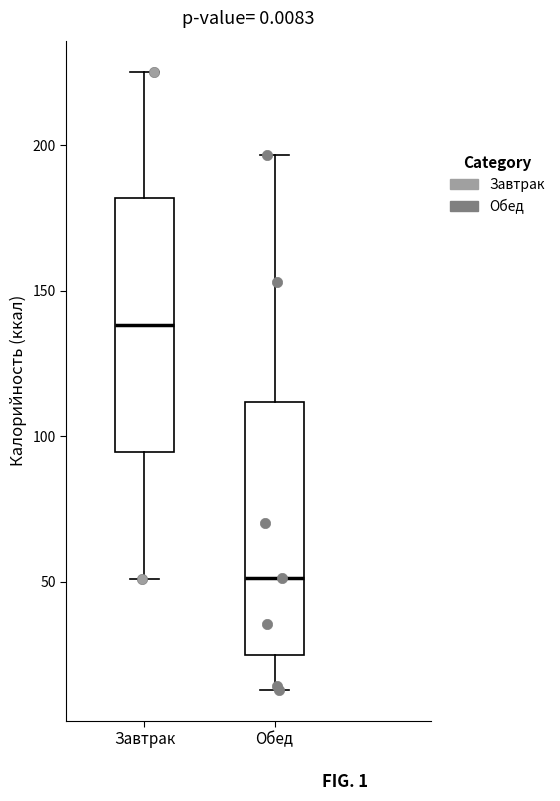

Where does the lower whisker of the box for Обед end on the y-axis? The values are not printed on the chart, so give them approximately, as read against the axis.

15